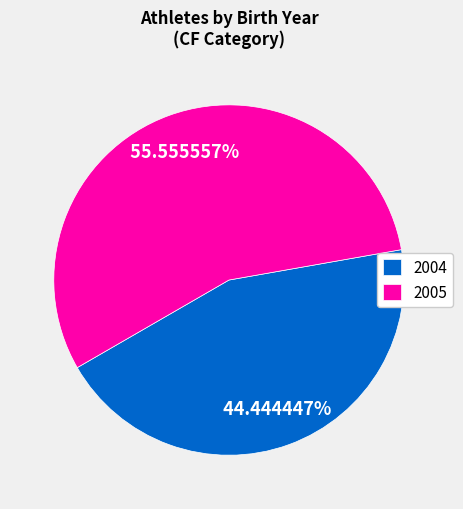

How many slices are in this pie chart?

2